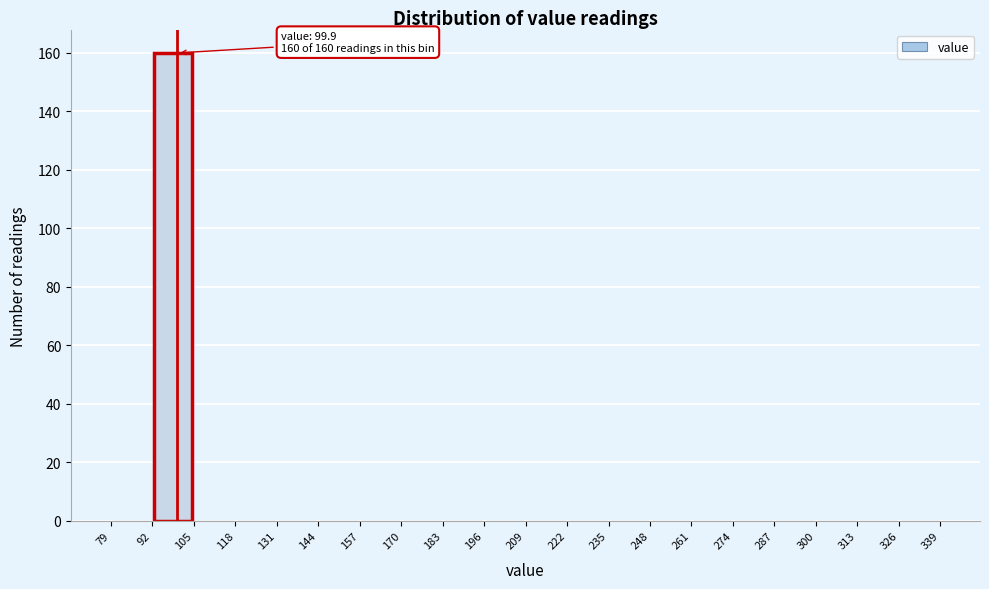

Over which range of the x-axis is the bar tallest?

92 to 105